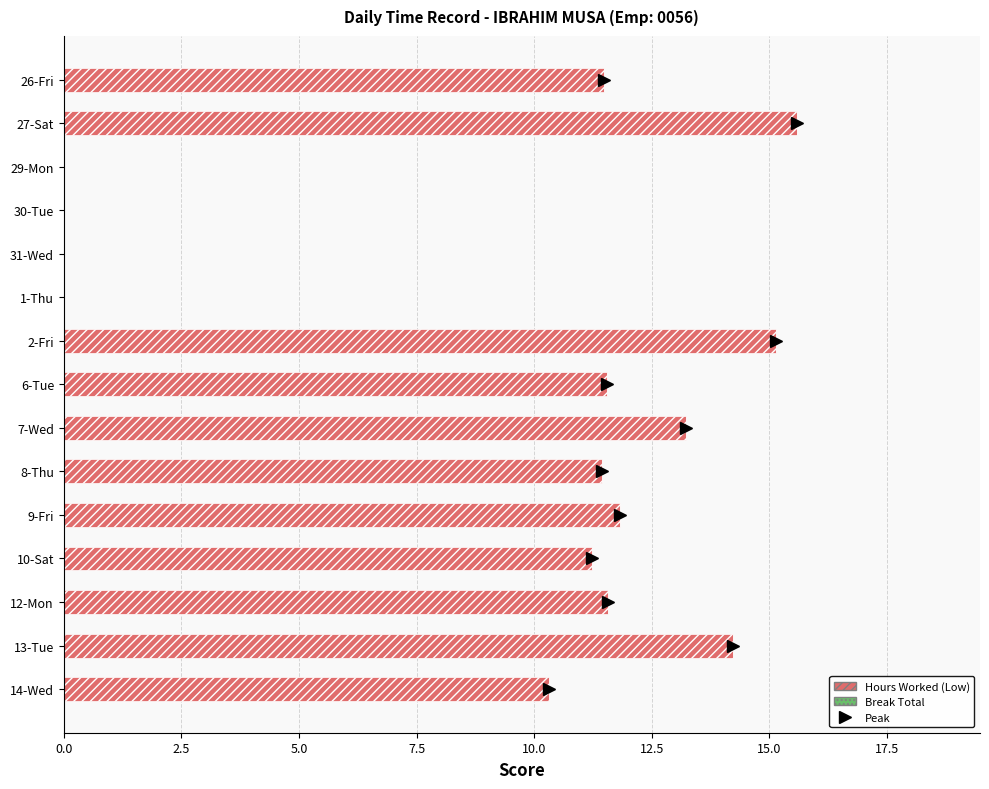

Read the value at 7-Wed.

13.2